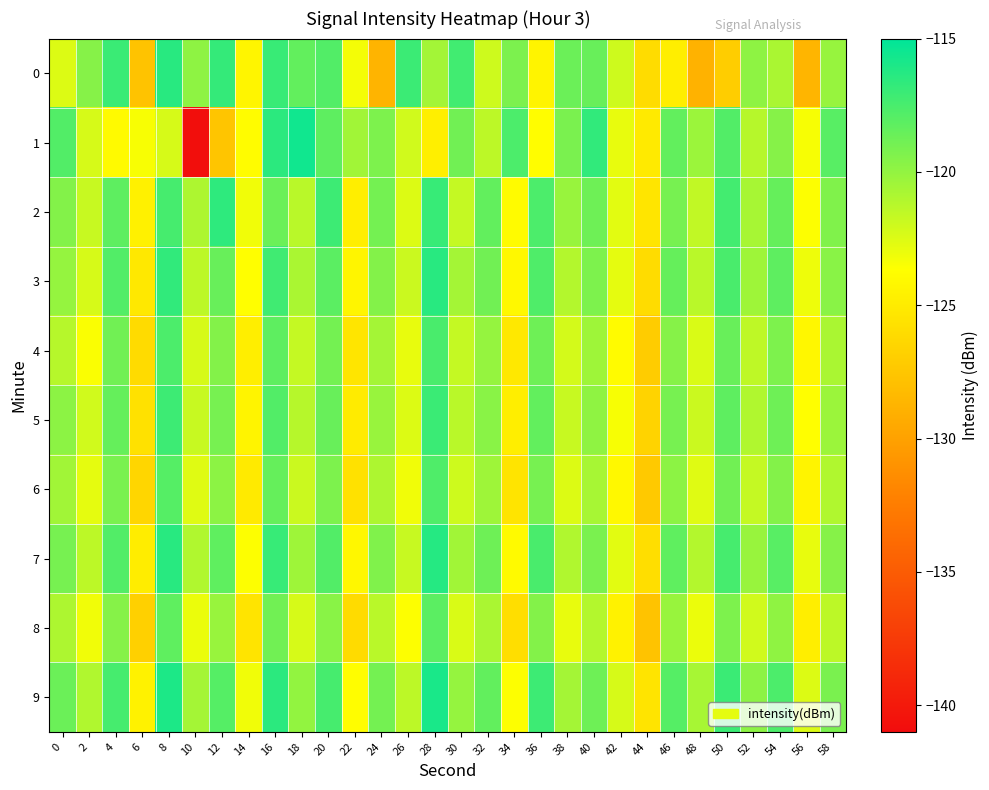

What is the total value across all series at 22?

-1243.1